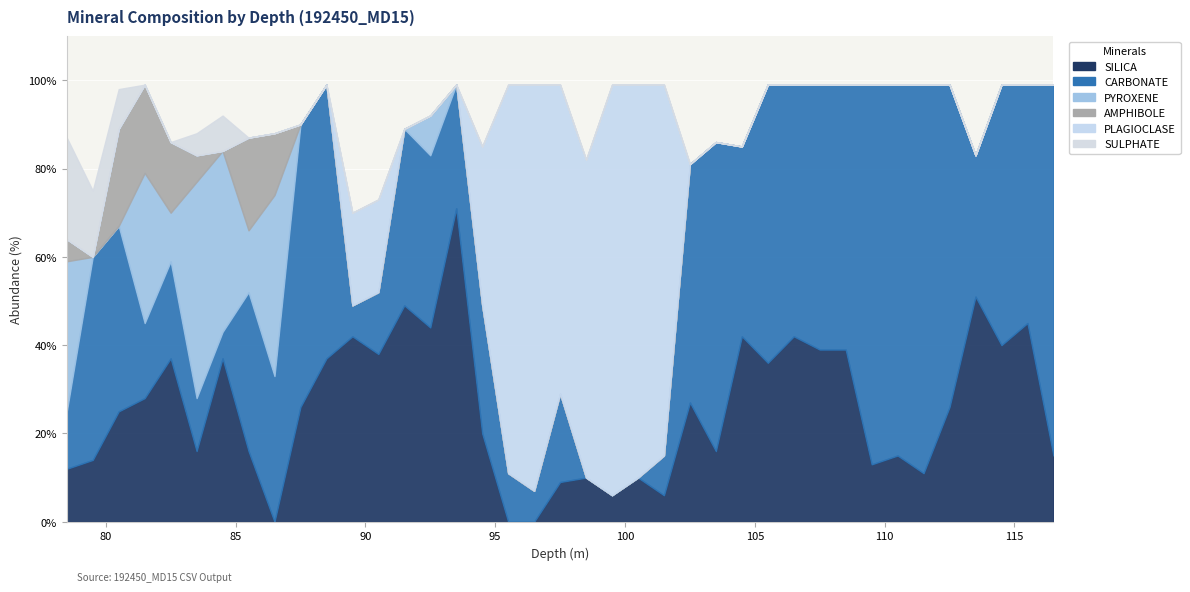

Which series has the largest range (max minus min)?

PLAGIOCLASE